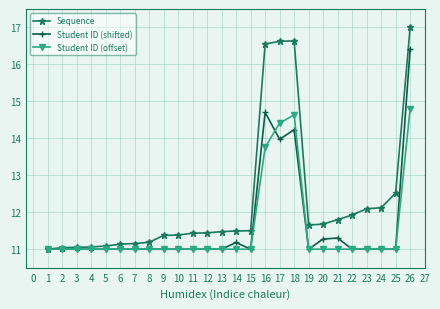

Which series has the largest total across all categories?

Sequence